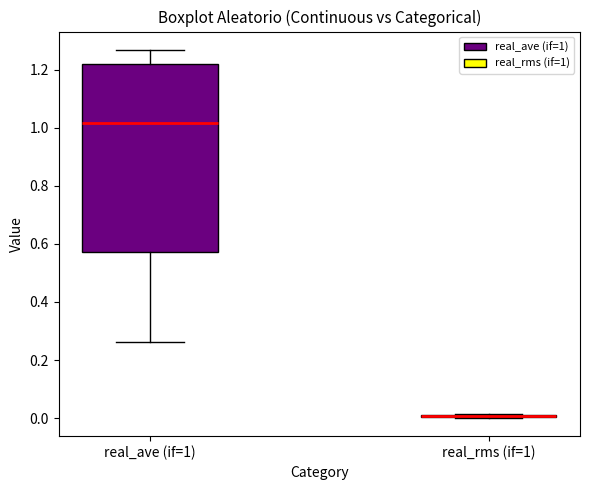

Which box is the tallest, from its lower edge to its upper edge?

real_ave (if=1)